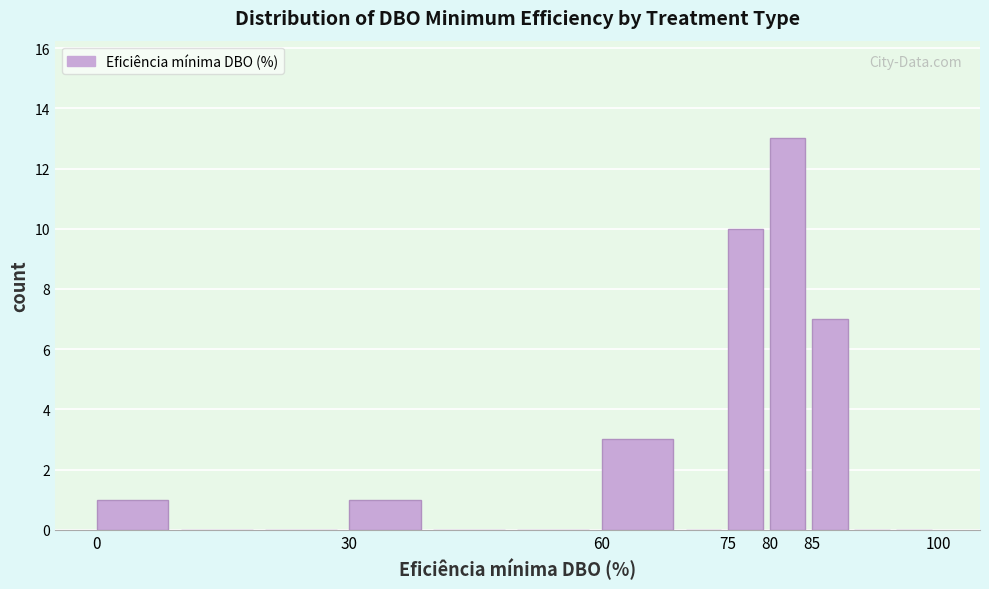

Reading left to right, transcribe this chart: for each bar, give the range it covers on the x-axis and its height. The values are not printed on the chart, so give them approximately, as read against the axis.

0 to 10: 1
10 to 20: 0
20 to 30: 0
30 to 40: 1
40 to 50: 0
50 to 60: 0
60 to 70: 3
70 to 75: 0
75 to 80: 10
80 to 85: 13
85 to 90: 7
90 to 95: 0
95 to 100: 0